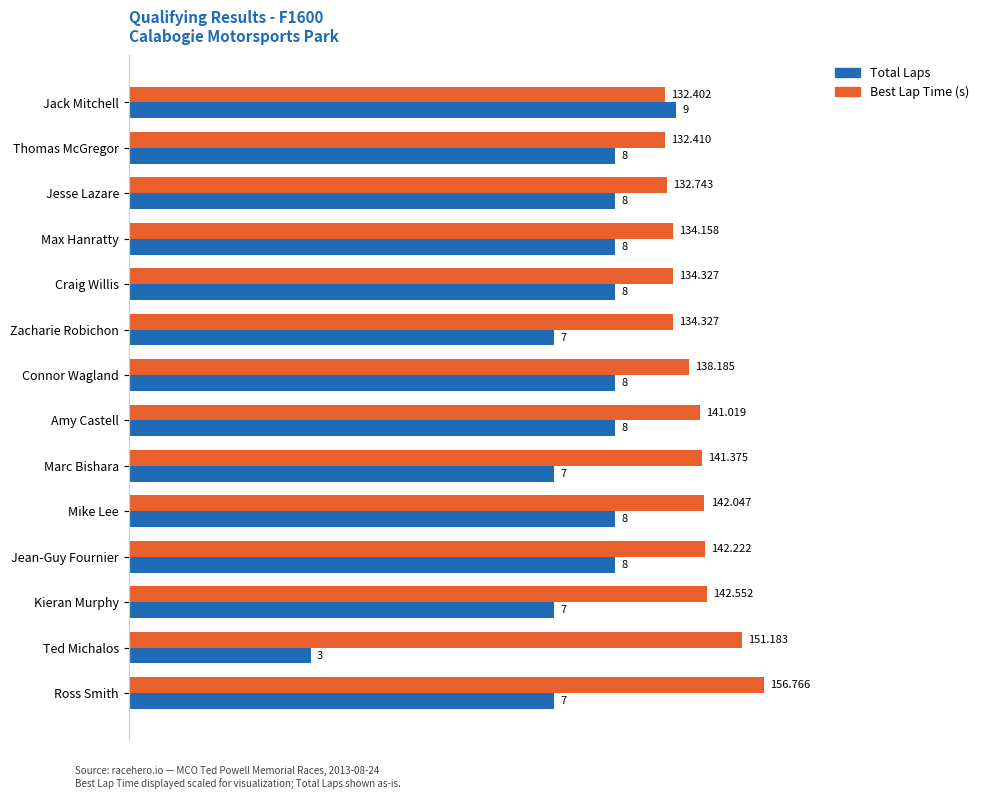

Which label corresponds to the smallest value in the chart?

Ted Michalos